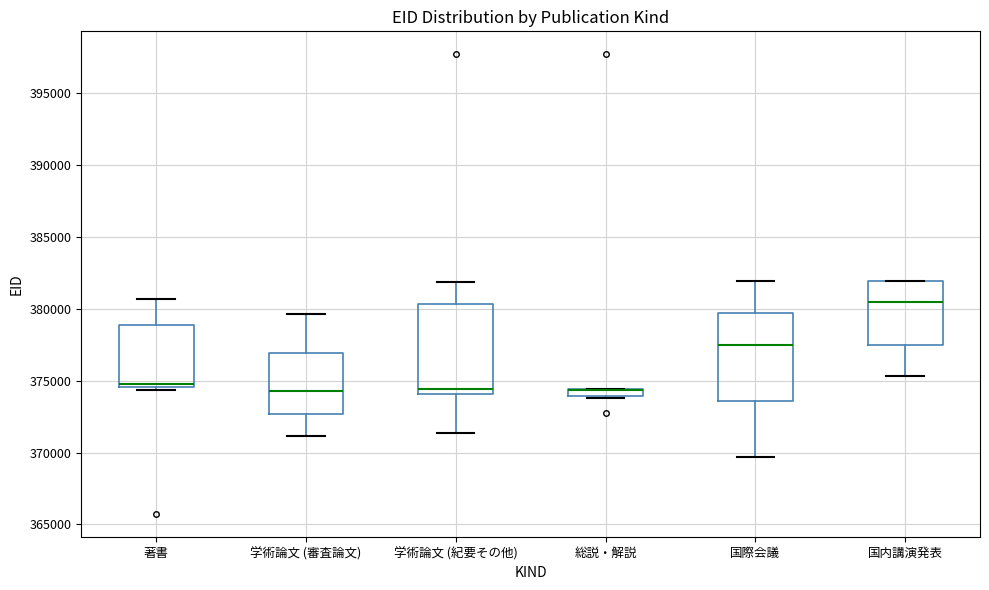

Where is the upper edge of the box for 学術論文 (紀要その他) on the y-axis? The values are not printed on the chart, so give them approximately, as read against the axis.

380500